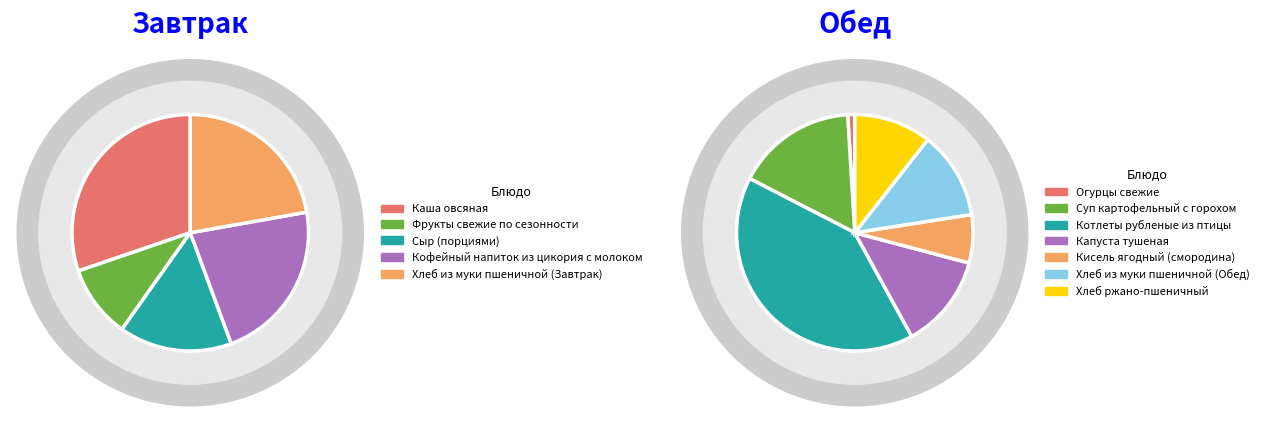

Rank the categories by value from highest to lowest.

Котлеты рубленые из птицы, Суп картофельный с горохом, Каша овсяная, Капуста тушеная, Хлеб из муки пшеничной (Завтрак), Хлеб из муки пшеничной (Обед), Кофейный напиток из цикория с молоком, Хлеб ржано-пшеничный, Сыр (порциями), Кисель ягодный (смородина), Фрукты свежие по сезонности, Огурцы свежие